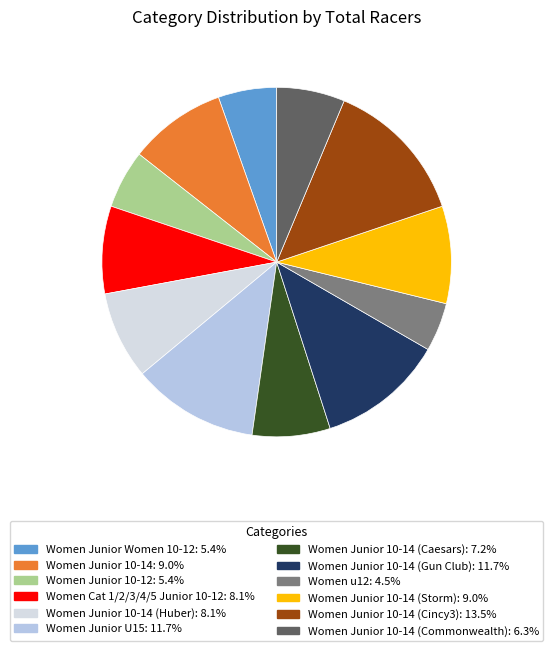

Is there any slice that represents more than half of the pie?

No